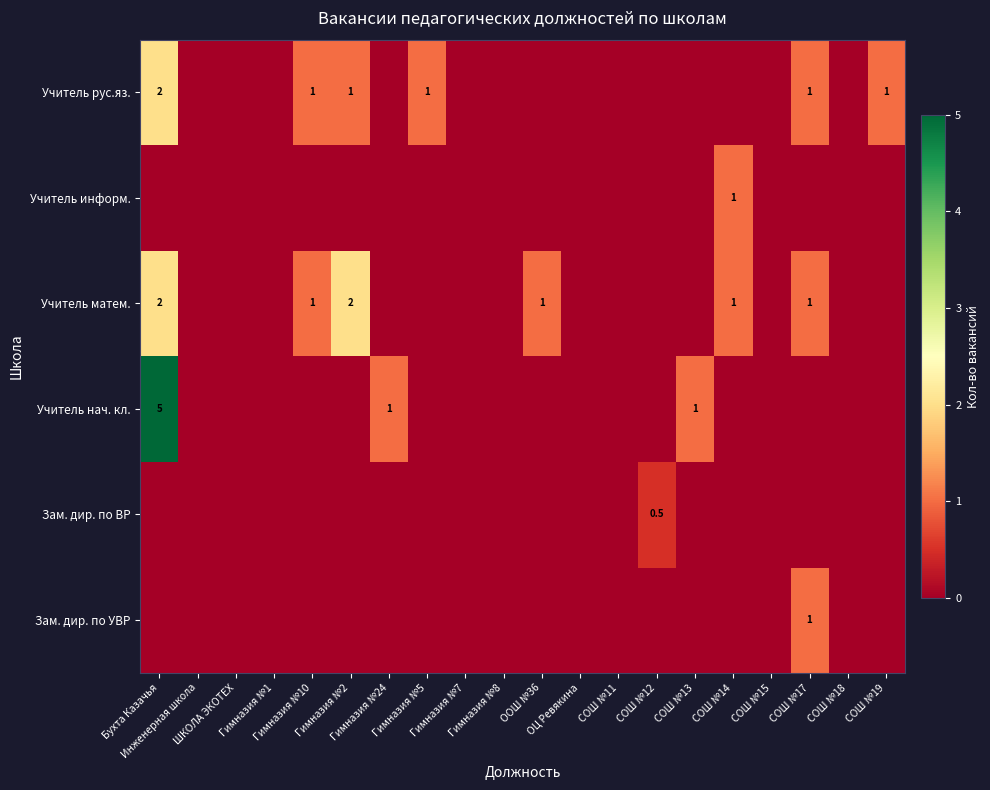

Which category has the highest value across all series?

Бухта Казачья